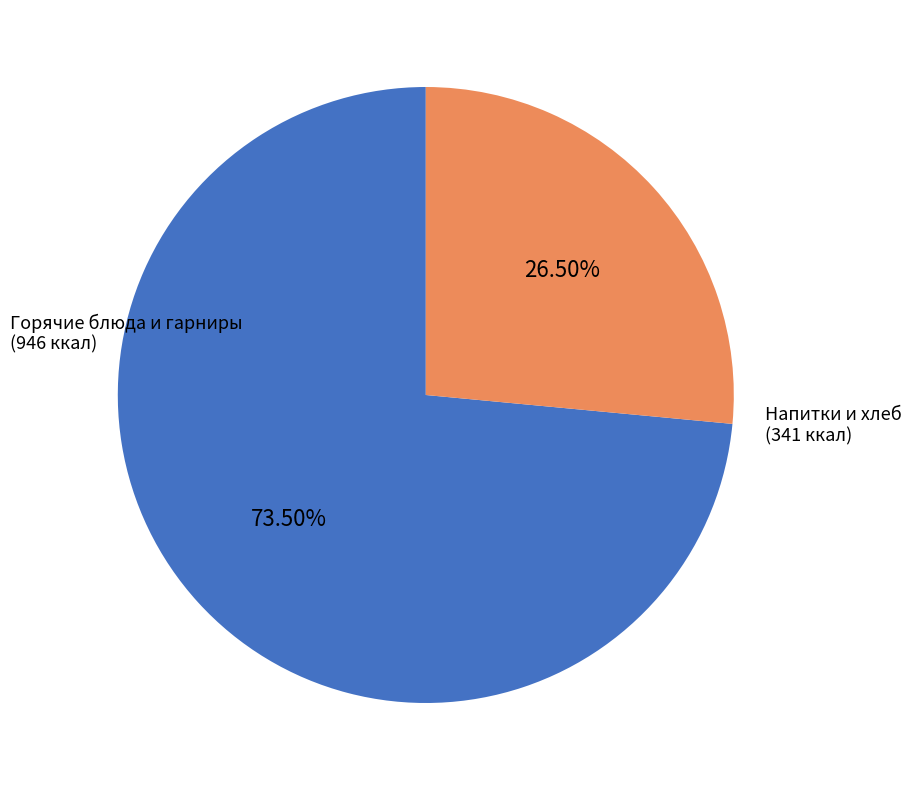

Is there any slice that represents more than half of the pie?

Yes